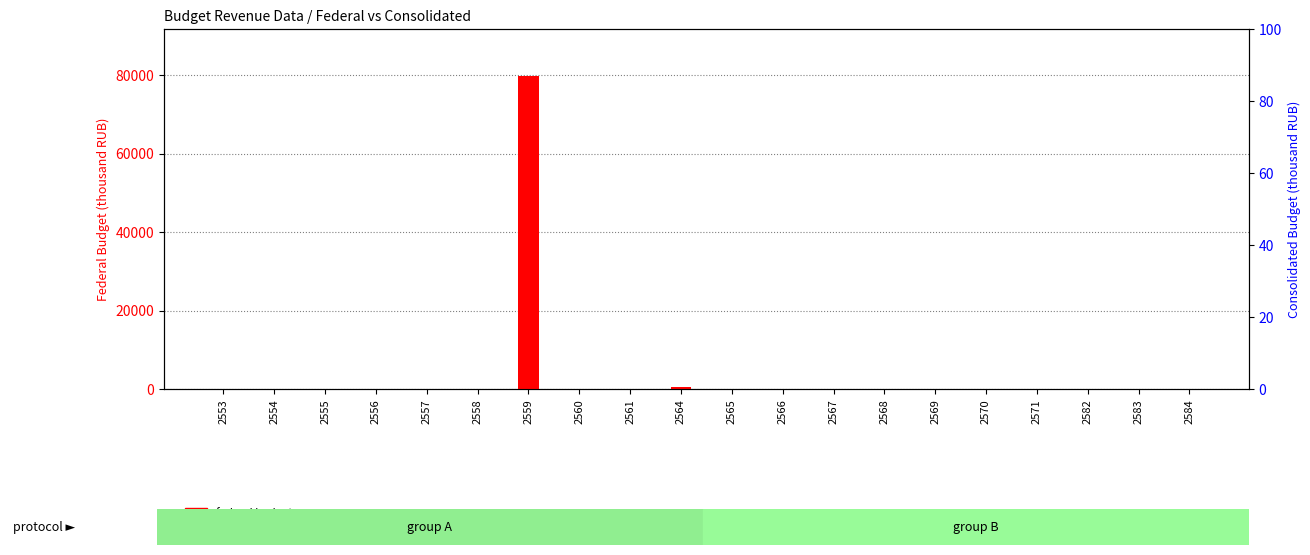

How many groups of bars are there?

20